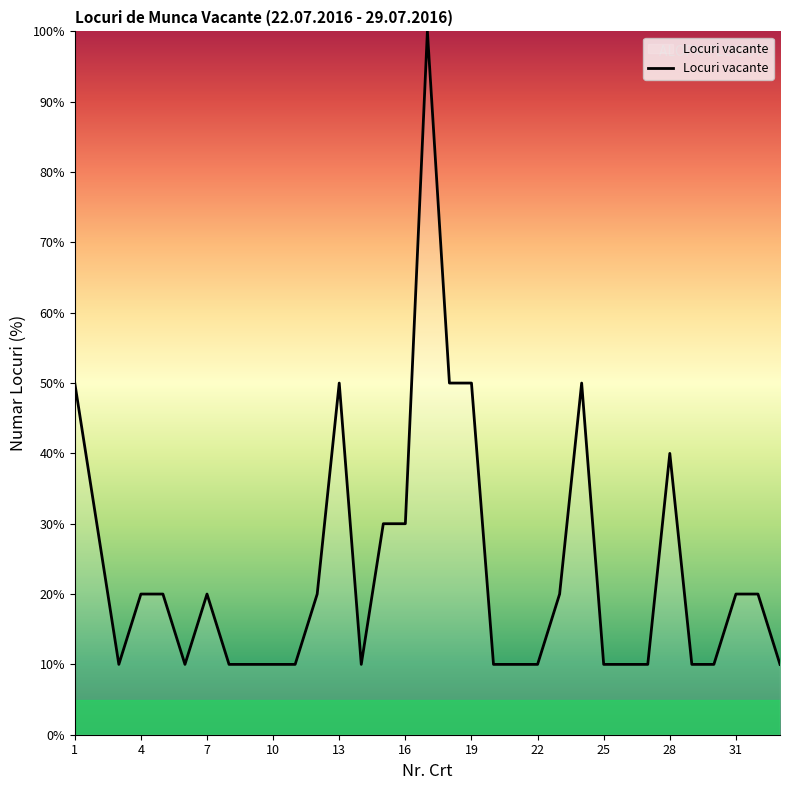

How many lines are shown in the chart?

1